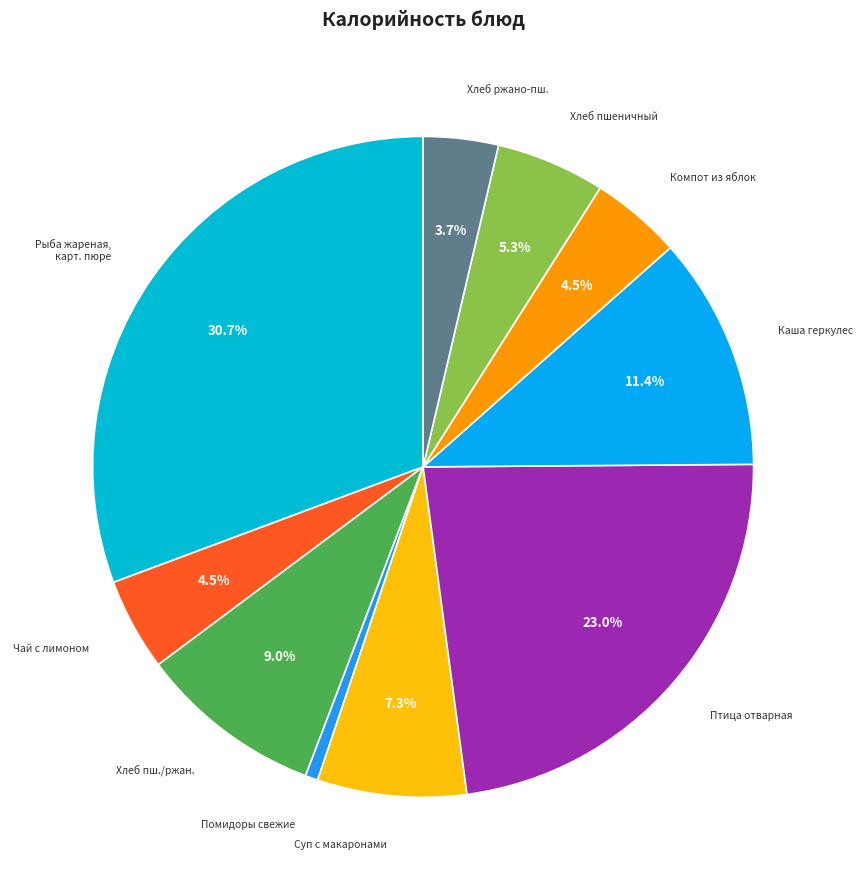

Approximately how many times larger is the value at Чай с лимоном compared to Суп с макаронами?

0.6